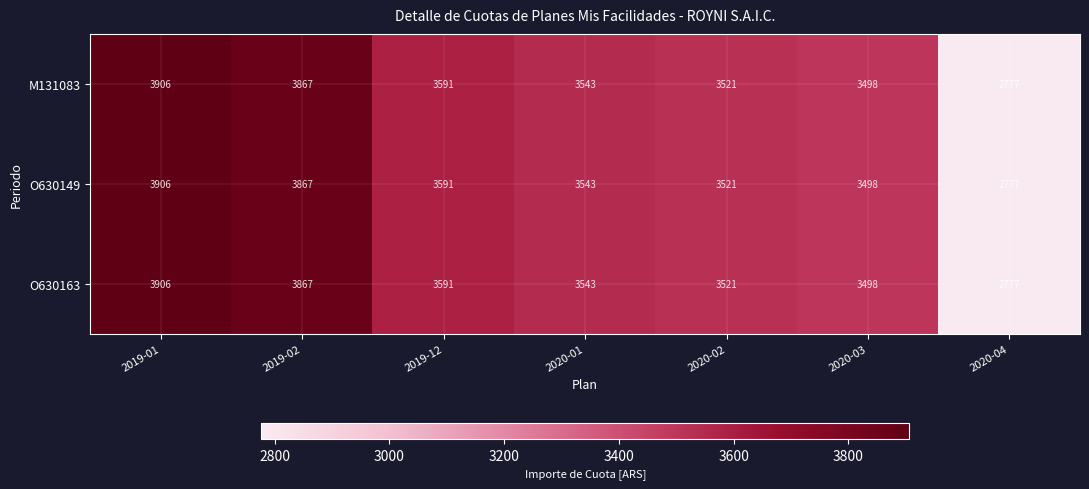

What is the greatest value displayed?

3906